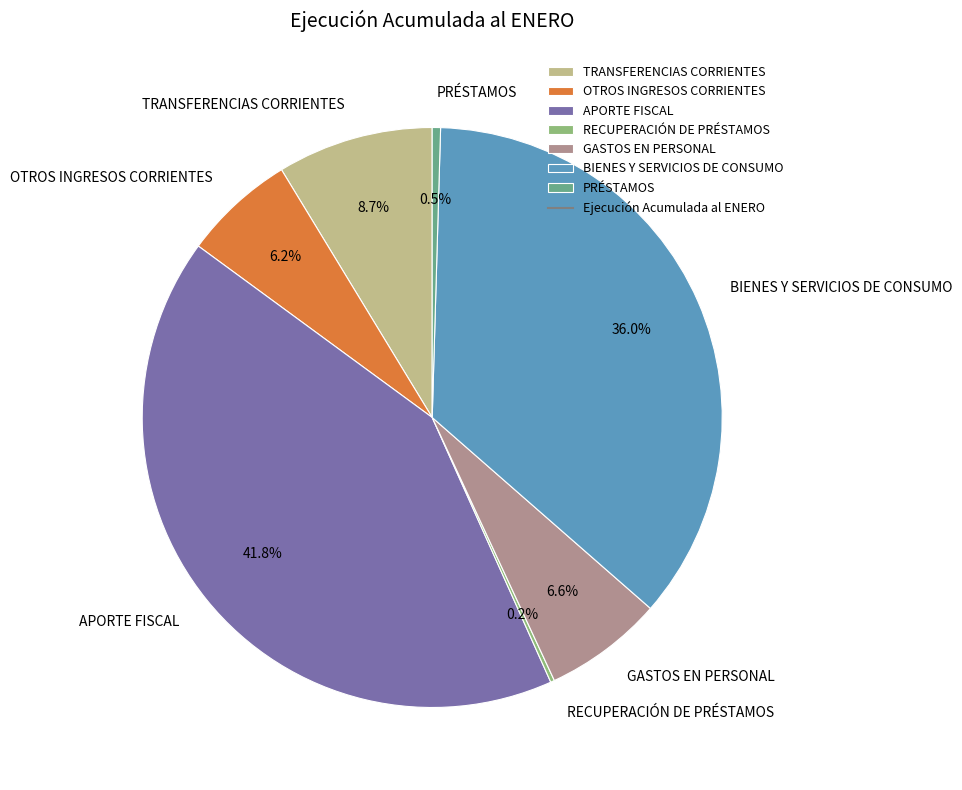

What percentage is NOT represented by OTROS INGRESOS CORRIENTES?

93.8%